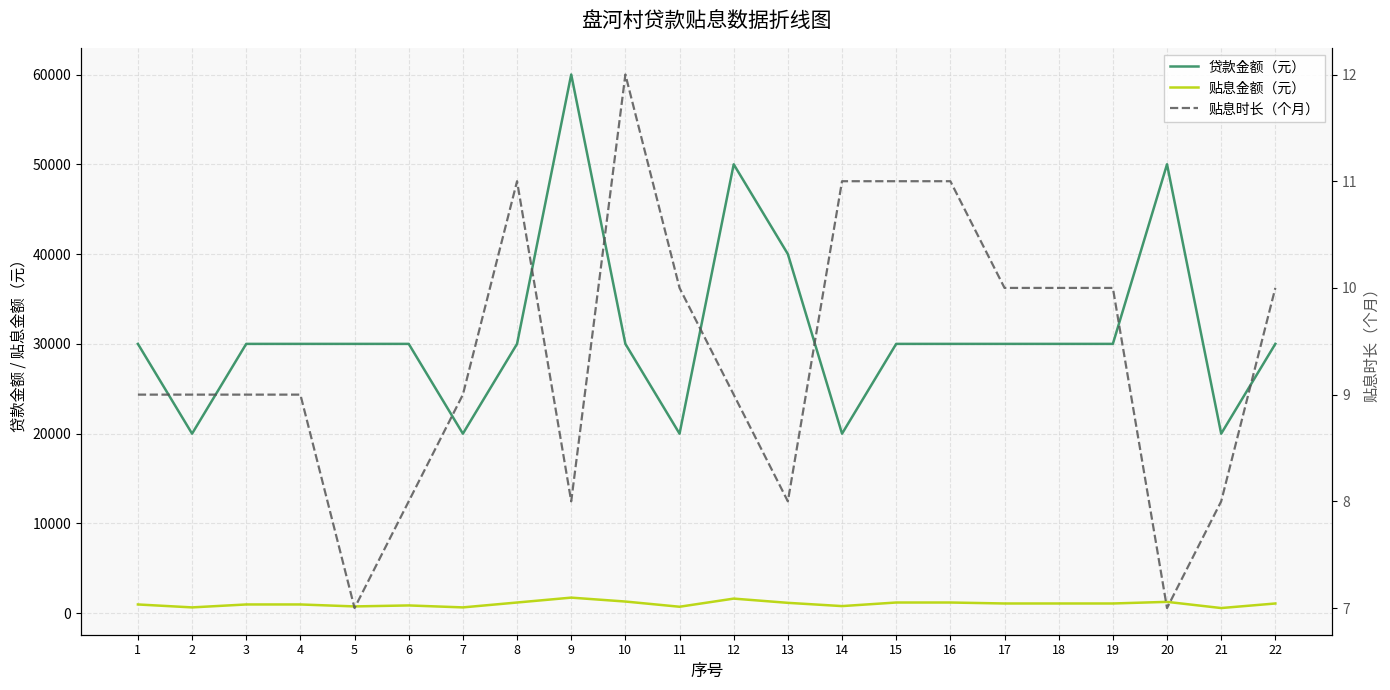

In 贴息金额（元）, how many points are higher than both neighbors (excluding endpoints)?

4